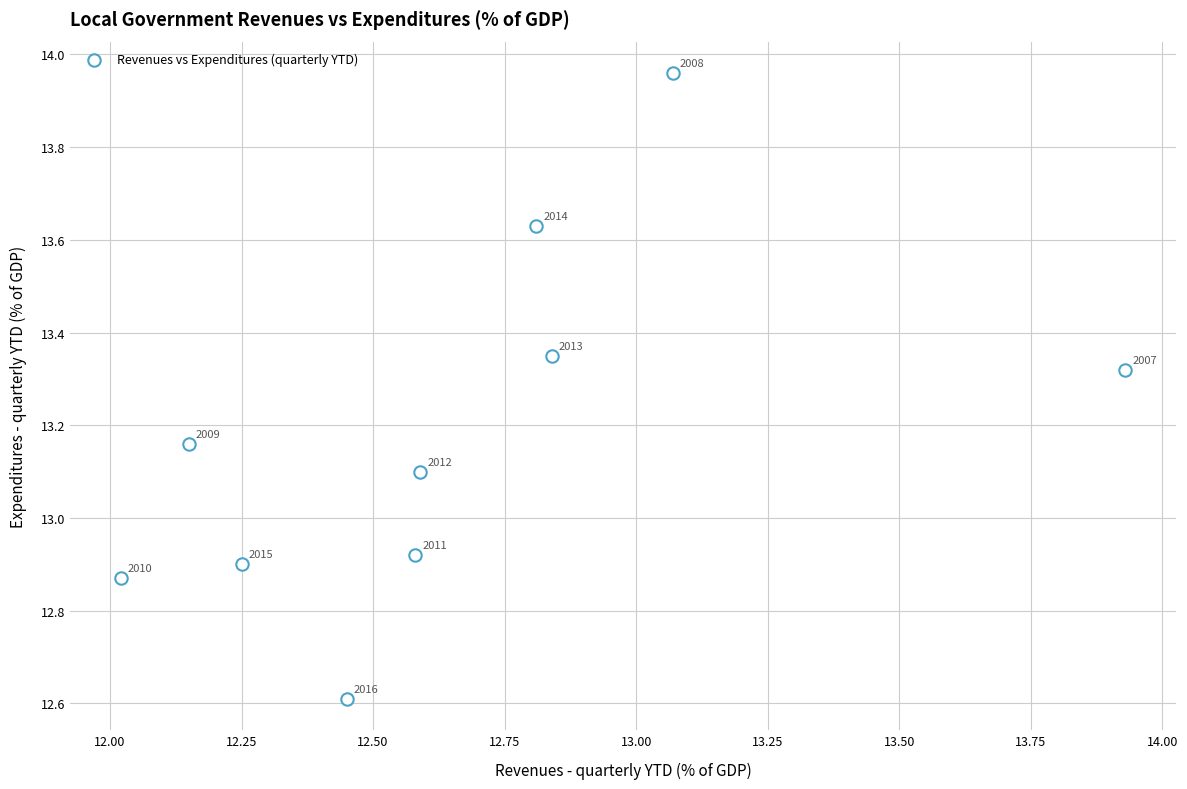

What is the range of X values (max minus min)?

1.9